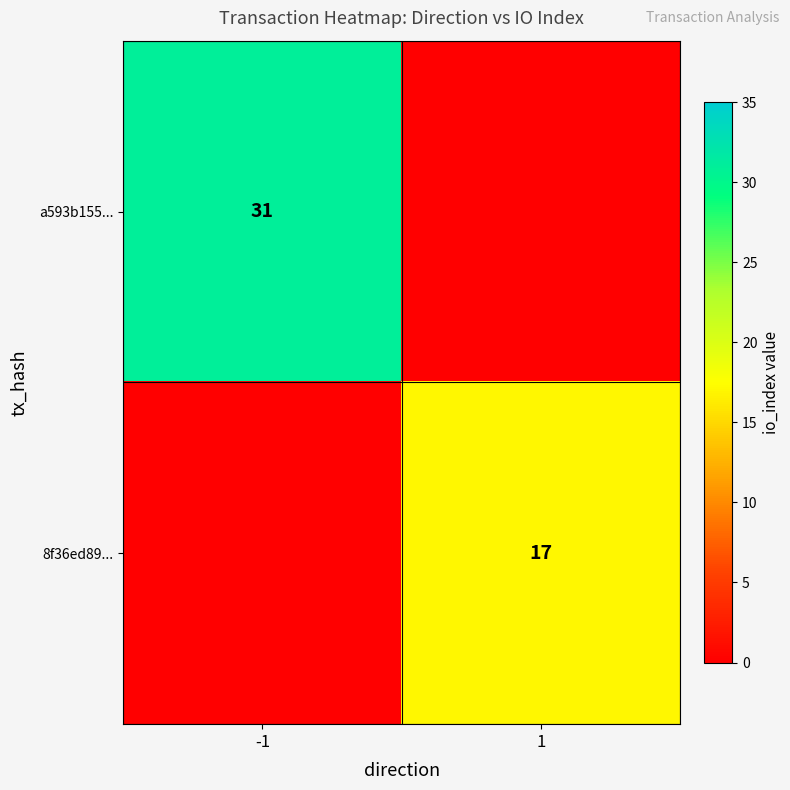

At how many categories does at least one series exceed 29?

1